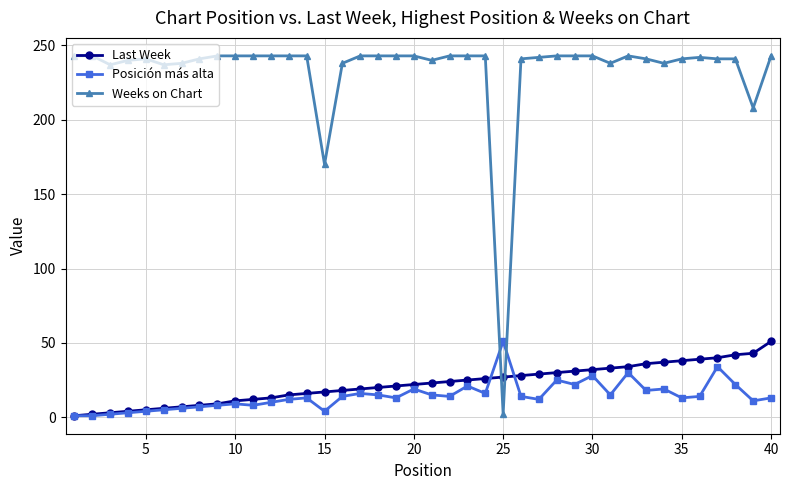

Which series has the largest range (max minus min)?

Weeks on Chart